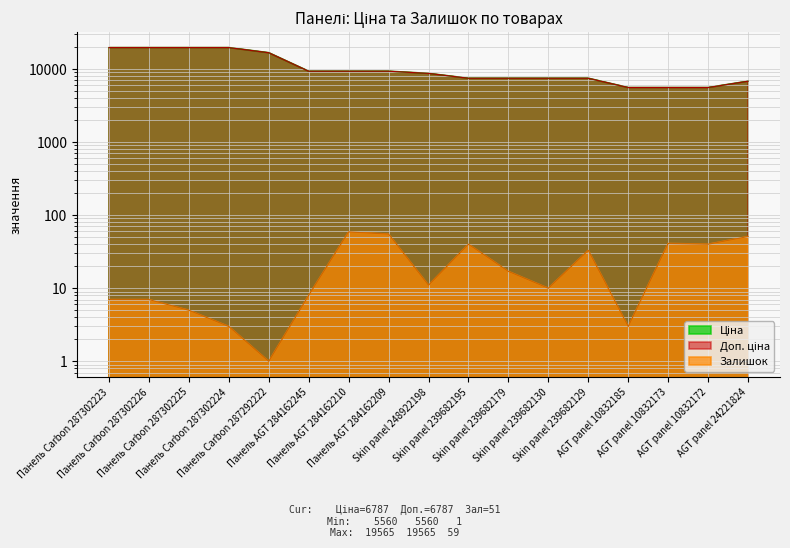

At which category does the chart reach its minimum across all series?

Панель Carbon 287292222